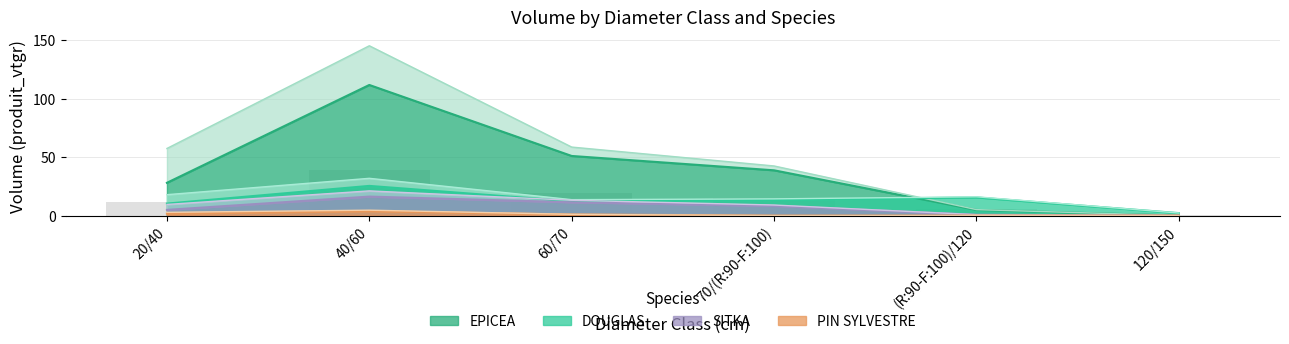

Reading left to right, extract all data points from this chart.

DOUGLAS: 10.3	25.4	12.2	13.4	15.5	2.1
EPICEA: 28.0	111.7	51.0	38.7	4.8	0.0
PIN SYLVESTRE: 1.6	3.8	1.0	0.0	0.0	0.0
SITKA: 4.9	16.2	11.4	8.3	0.7	0.0